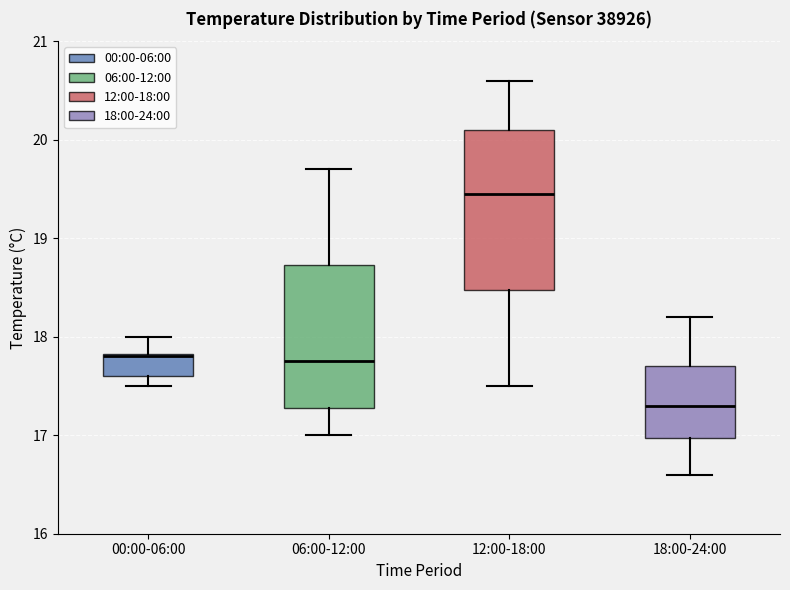

Reading left to right, transcribe this box plot: for each box, give where its median line is, the range the box spans, and where its two whiskers end, as read against the y-axis. The values are not printed on the chart, so give them approximately, as read against the axis.

00:00-06:00: median 17.8, box 17.6 to 17.8, whiskers 17.5 to 18.0
06:00-12:00: median 17.8, box 17.3 to 18.7, whiskers 17.0 to 19.7
12:00-18:00: median 19.5, box 18.5 to 20.1, whiskers 17.5 to 20.6
18:00-24:00: median 17.3, box 17.0 to 17.7, whiskers 16.6 to 18.2